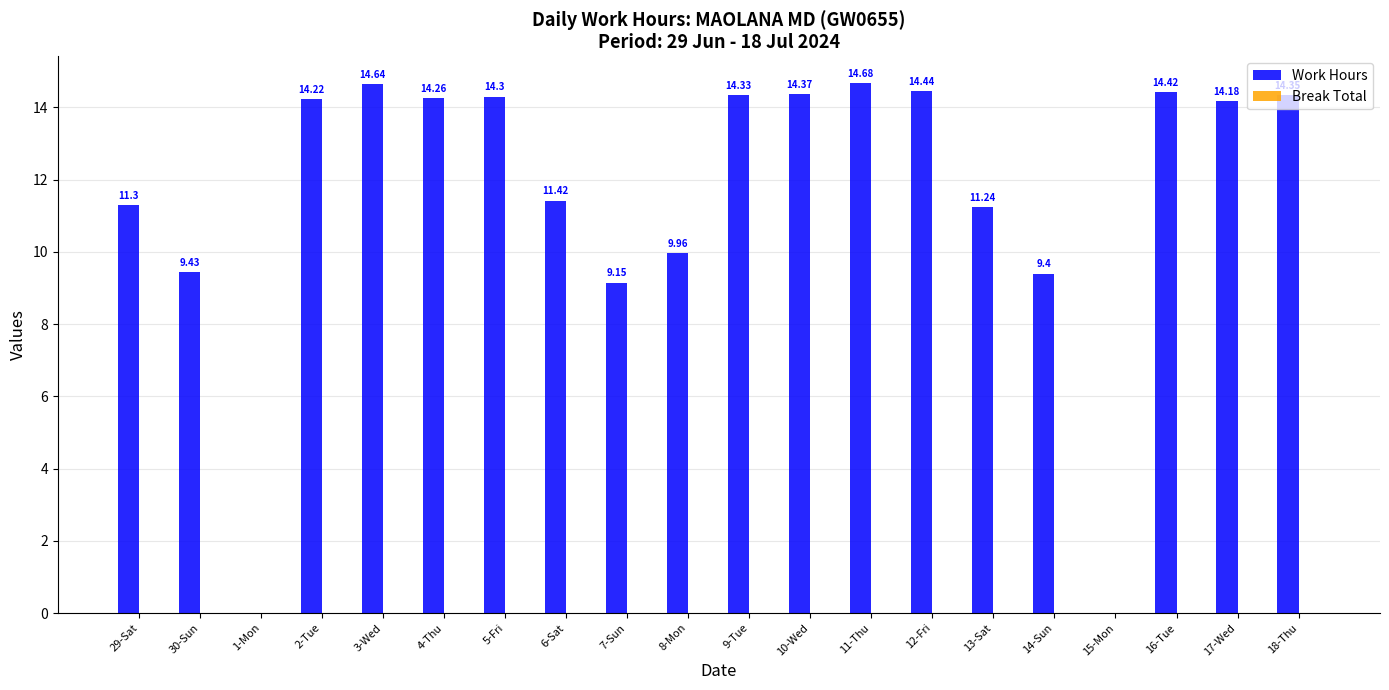

What is the sum of all values?

230.1